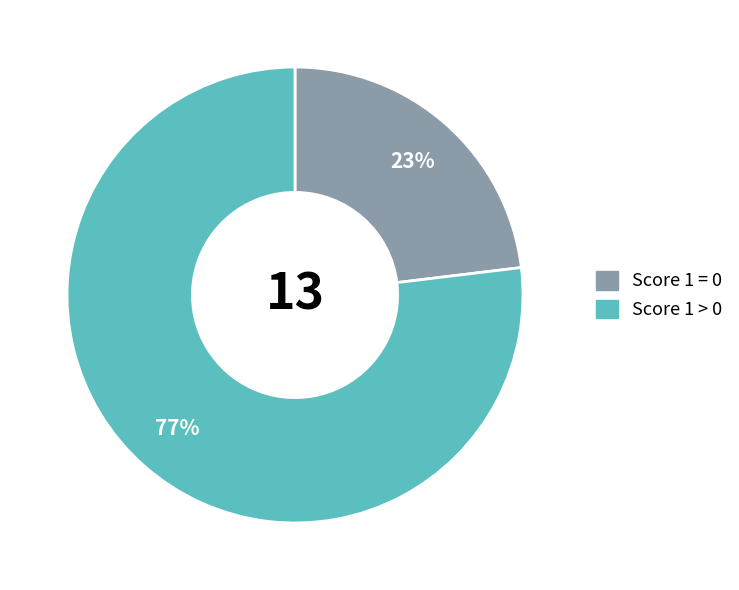

What percentage is the Score 1 = 0 slice, to the nearest percent?

23%